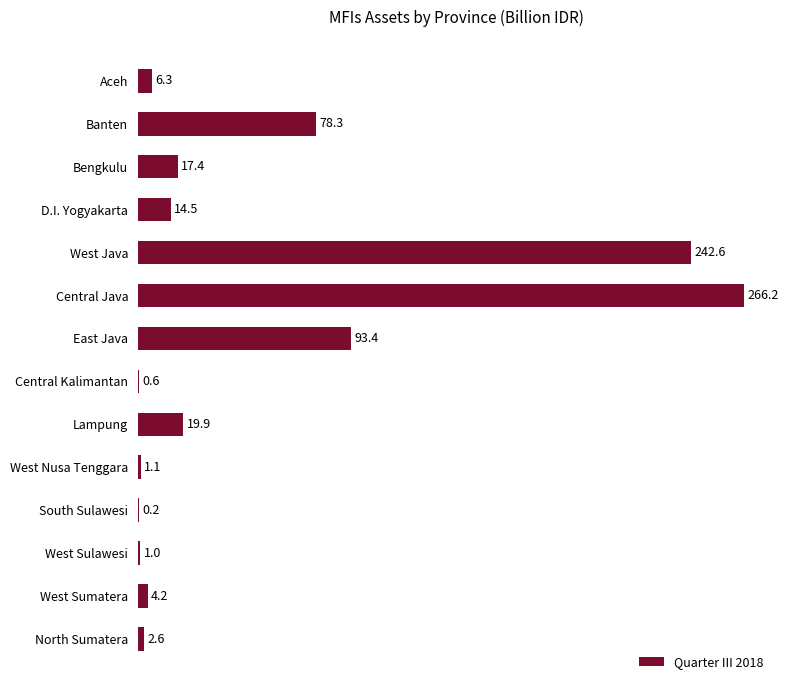

What is the sum of all values?

748.3